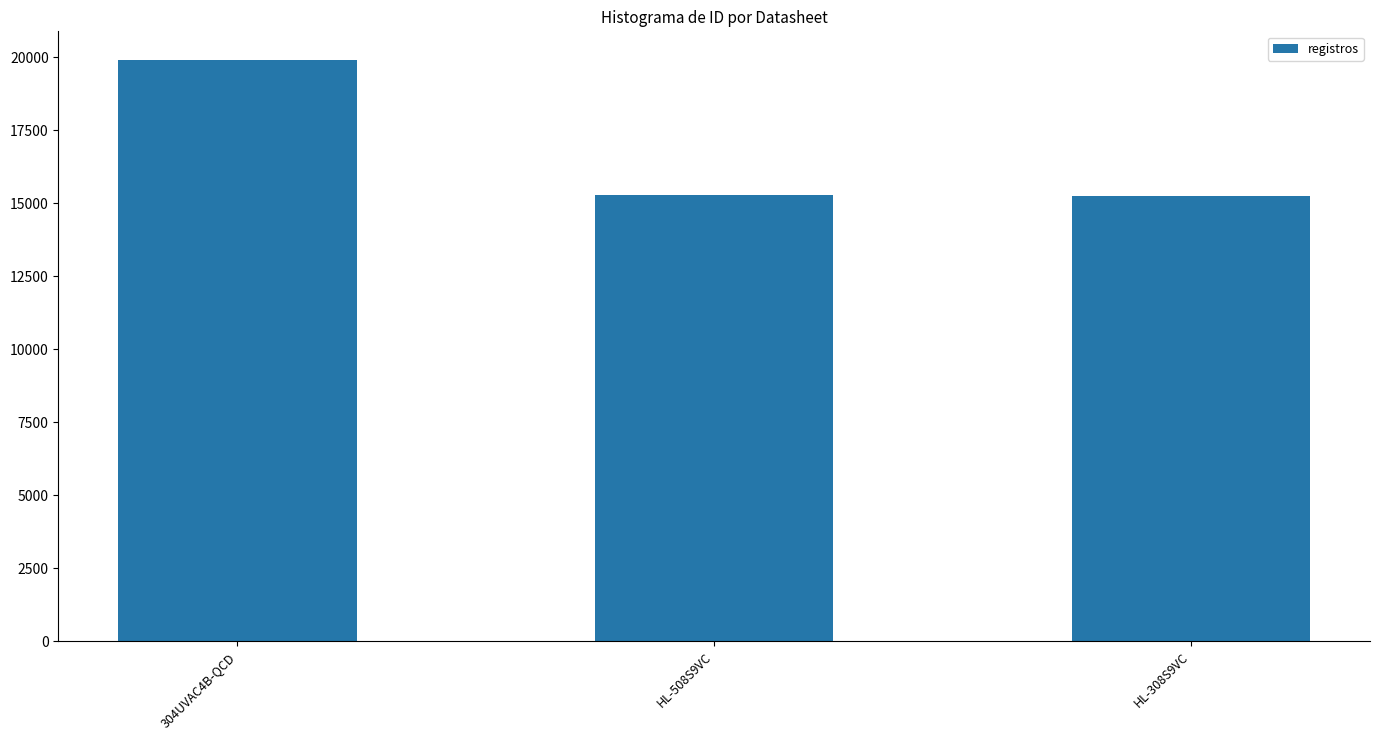

What is the value of the 1st bar from the left?

19894